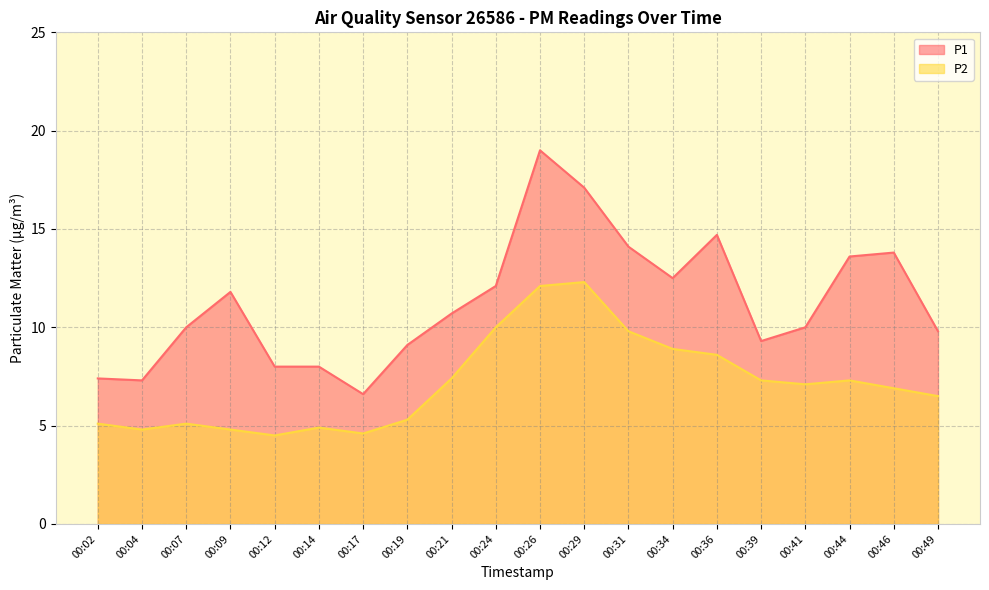

How many series are shown in this chart?

2